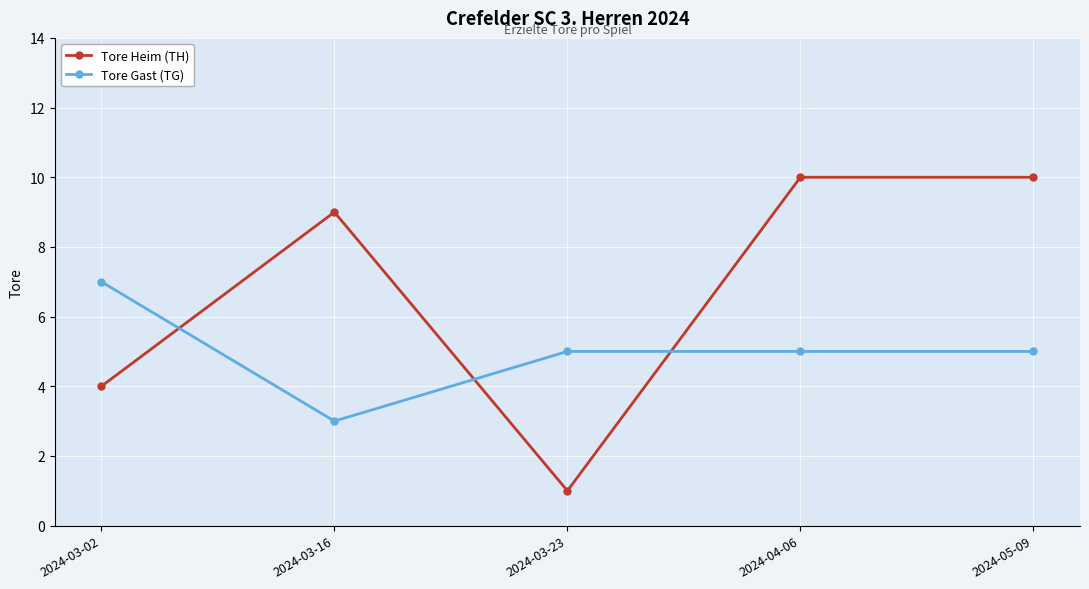

Which category has the highest value in the Tore Gast (TG) series?

2024-03-02